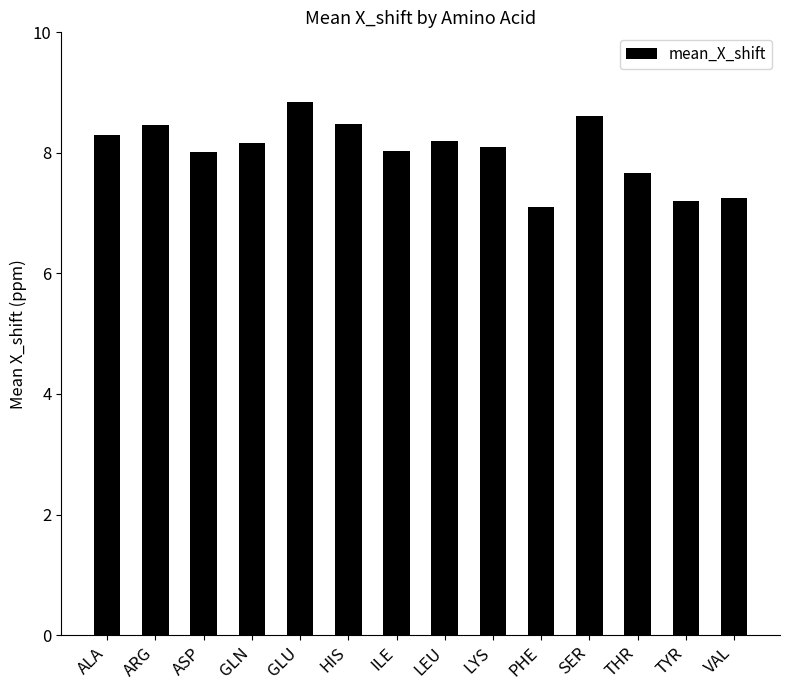

Which has a higher value, THR or GLN?

GLN